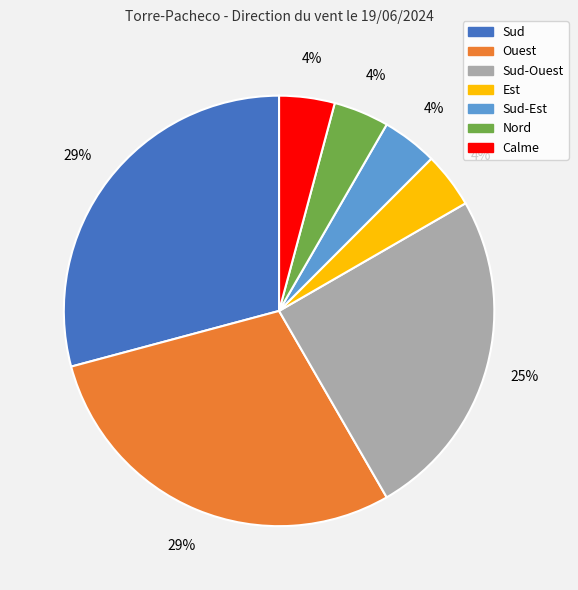

To the nearest percent, what is the difference between the largest and smallest slice percentages?

25%